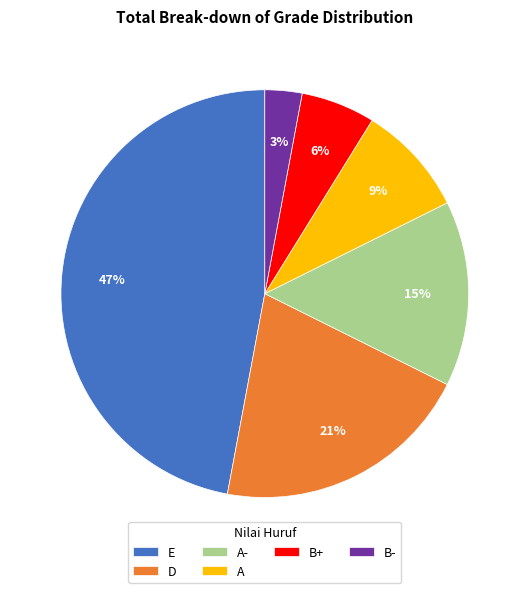

Rank the categories by value from lowest to highest.

B-, B+, A, A-, D, E